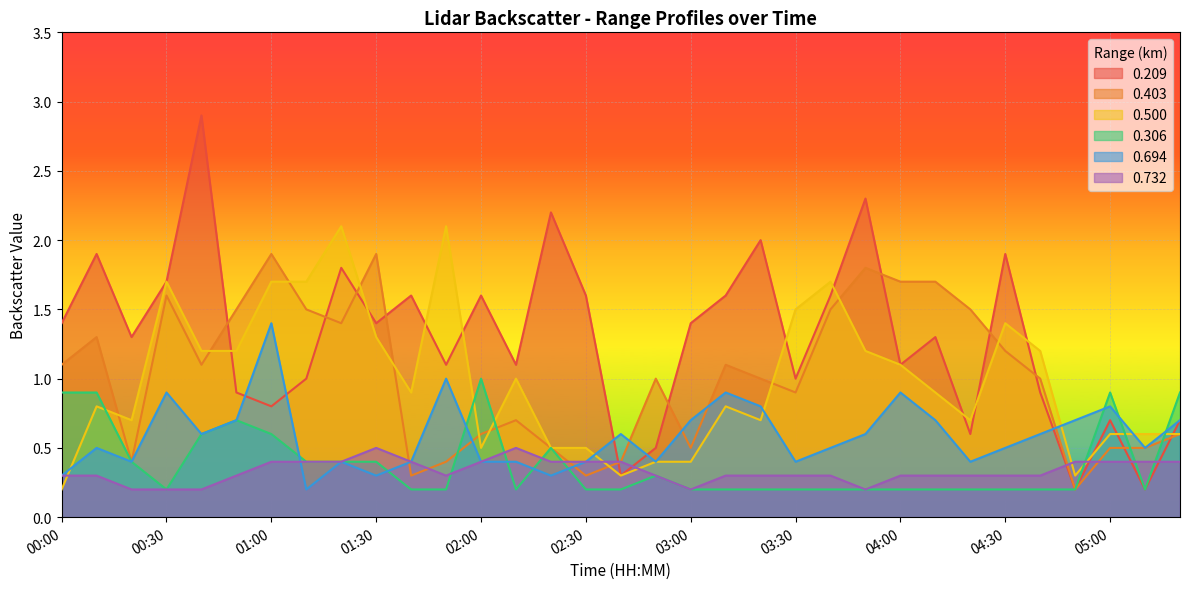

Where is the first local maximum for 0.500?

00:10